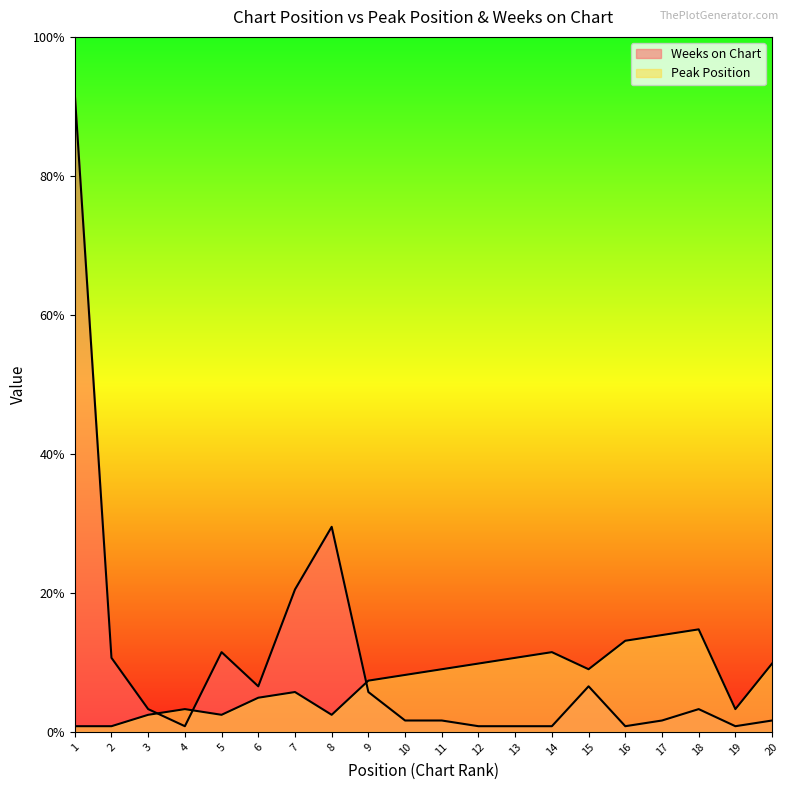

How many interior local valleys does the Peak Position series have?

4